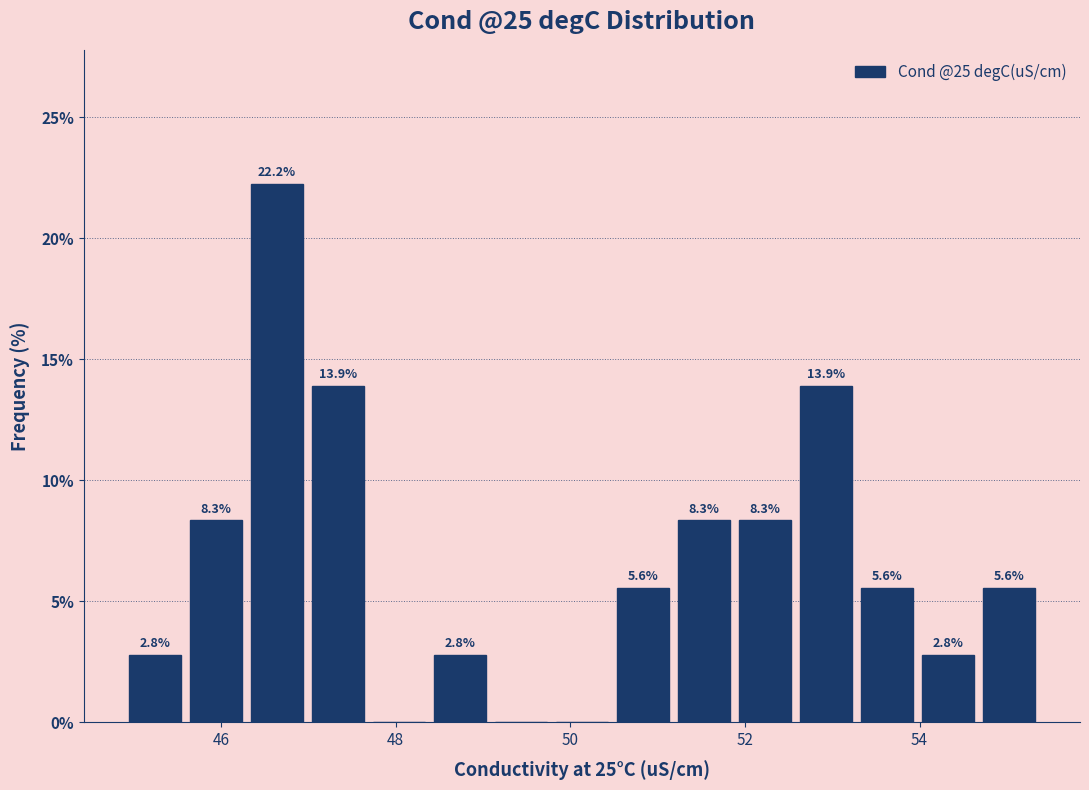

Read against the x-axis, roughly where is the centre of the tallest bar?

46.6